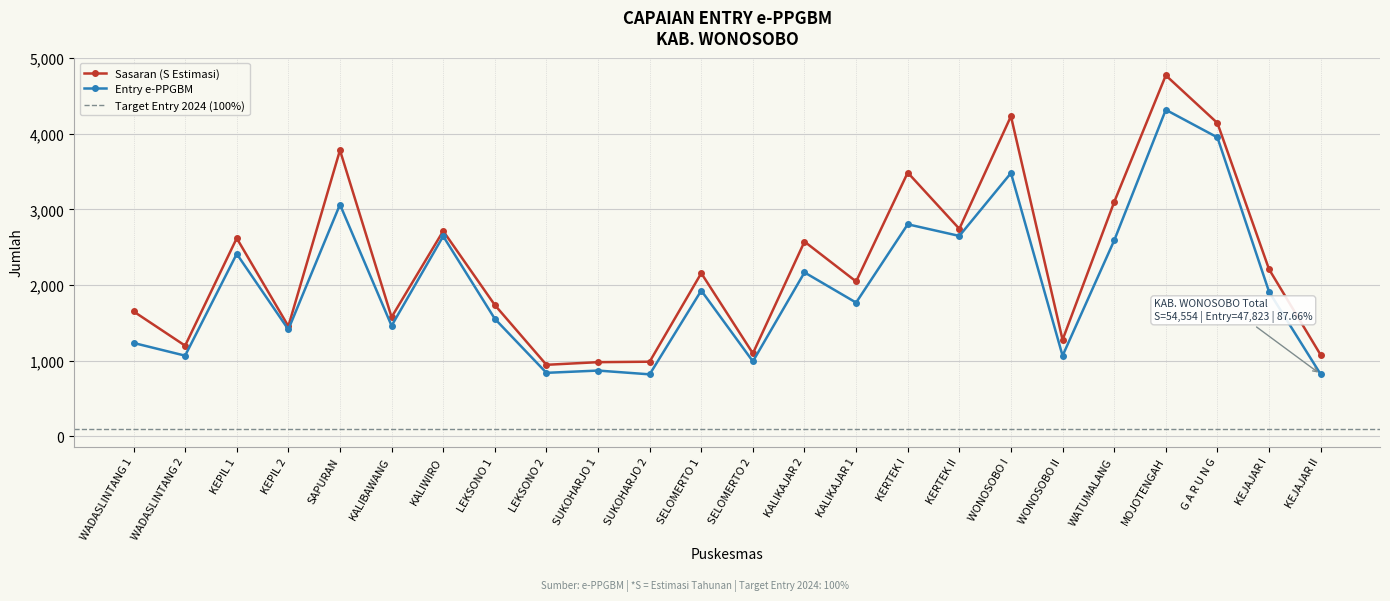

Reading right to left, what are all the values shown in this chart?

Sasaran (S Estimasi): 1077	2209	4141	4771	3097	1276	4231	2743	3486	2047	2574	1097	2157	987	981	946	1736	2714	1576	3782	1456	2619	1199	1652
Entry e-PPGBM: 821	1912	3951	4316	2589	1066	3480	2649	2803	1768	2167	991	1927	820	870	840	1554	2646	1462	3064	1413	2412	1067	1235